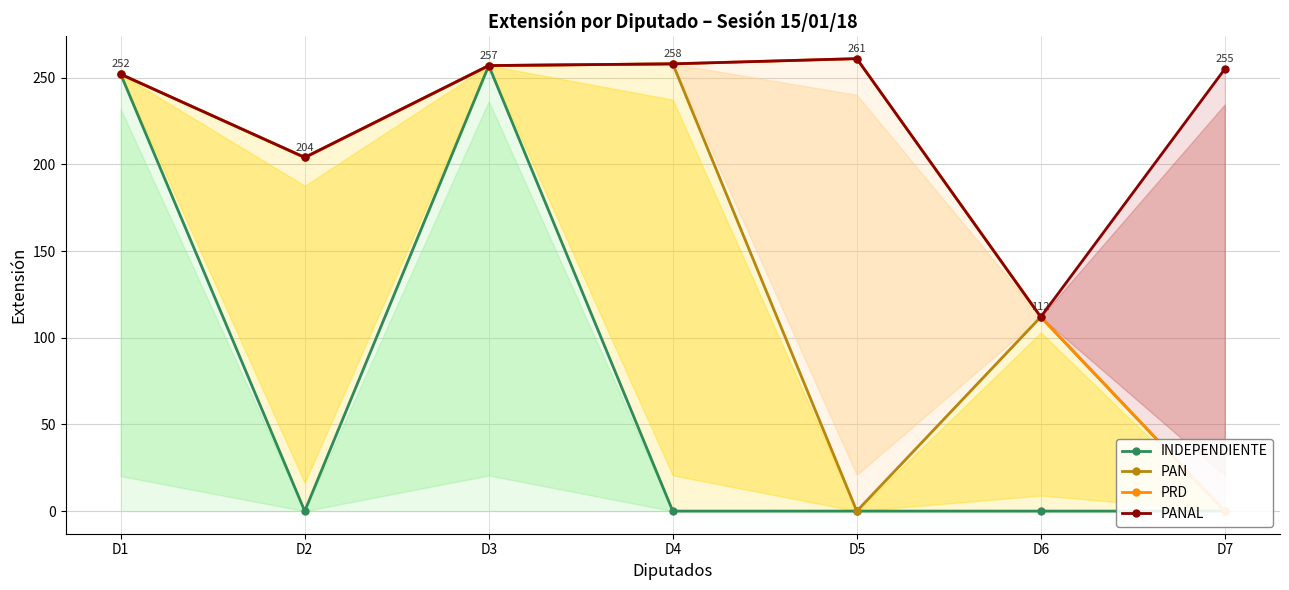

Where does the PAN series first go above 204?

D1